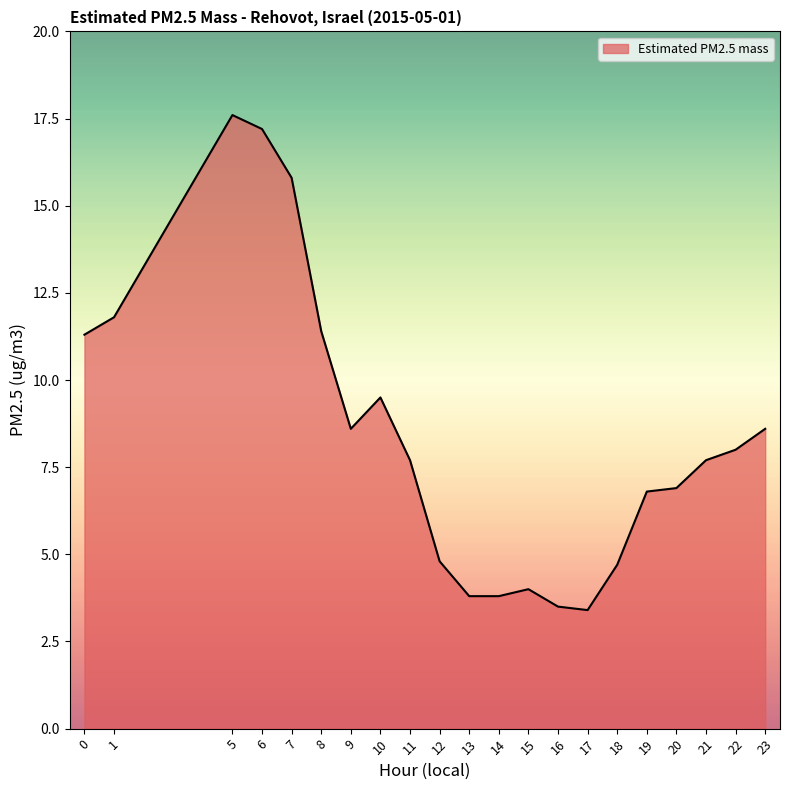

What is the change in value from 11 to 15?

-3.7